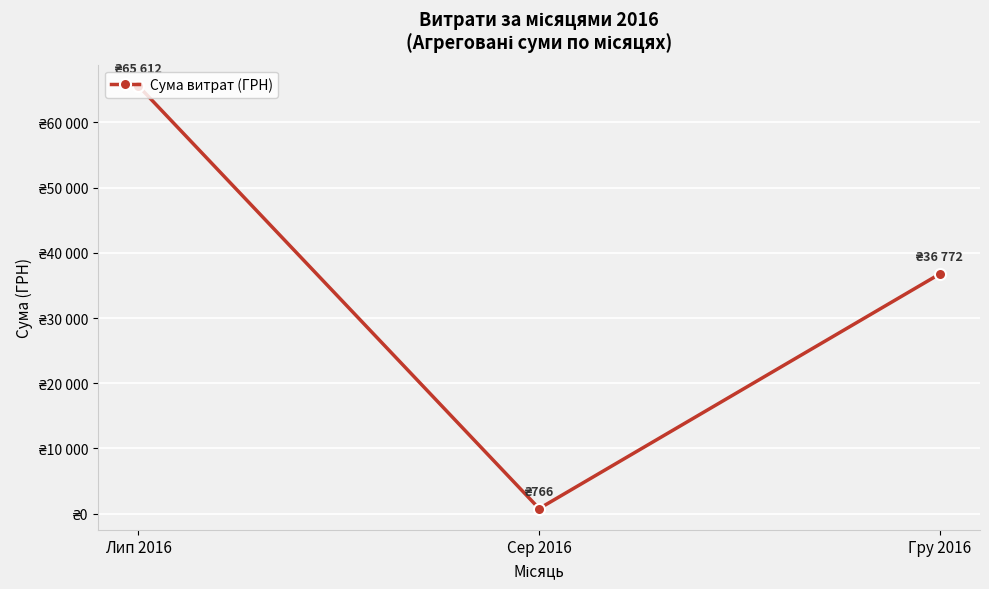

Is this an area chart (filled region under the line)?

No